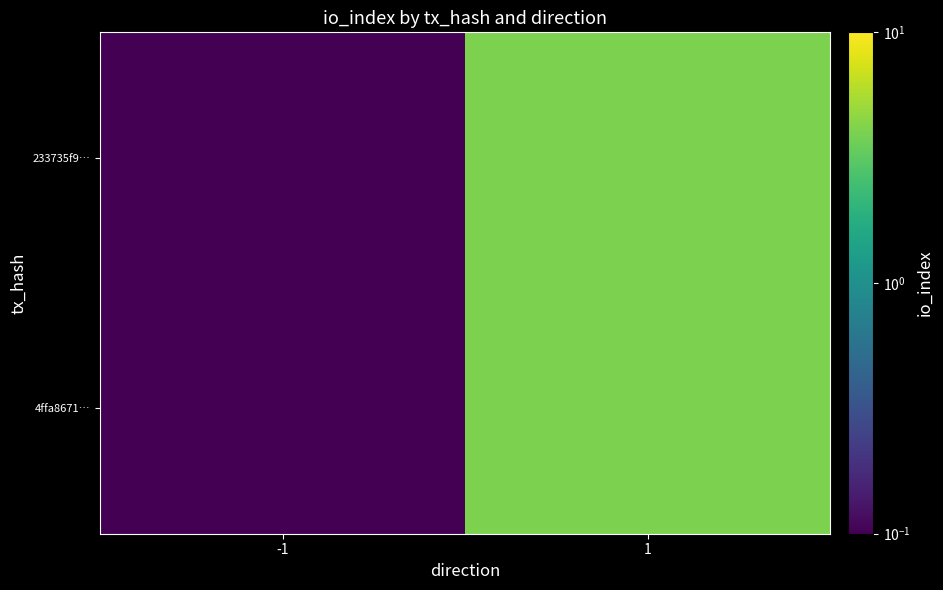

At 1, list the series in order from smallest to largest.

233735f9…, 4ffa8671…